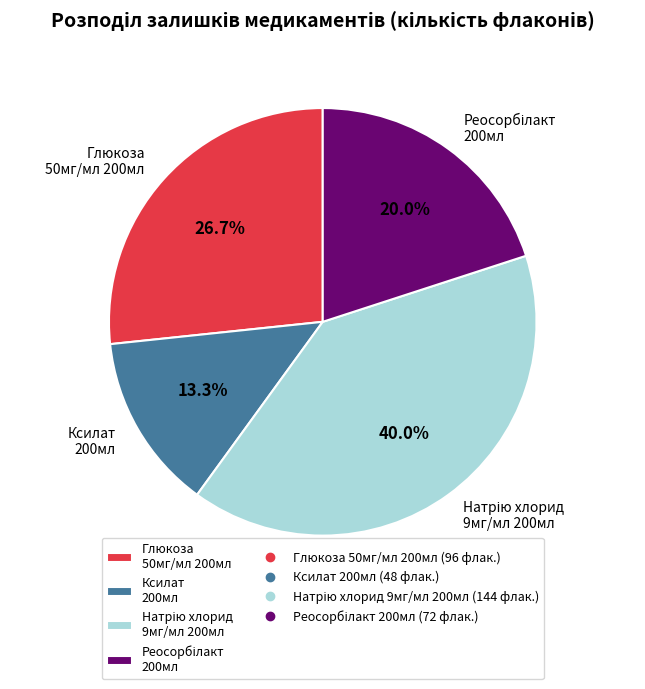

Is Глюкоза 50мг/мл 200мл the majority of the pie?

No